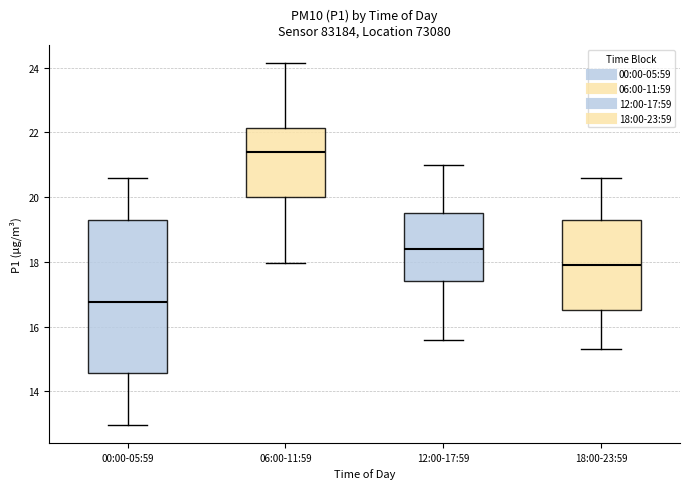

Where is the lower edge of the box for 12:00-17:59 on the y-axis? The values are not printed on the chart, so give them approximately, as read against the axis.

17.4